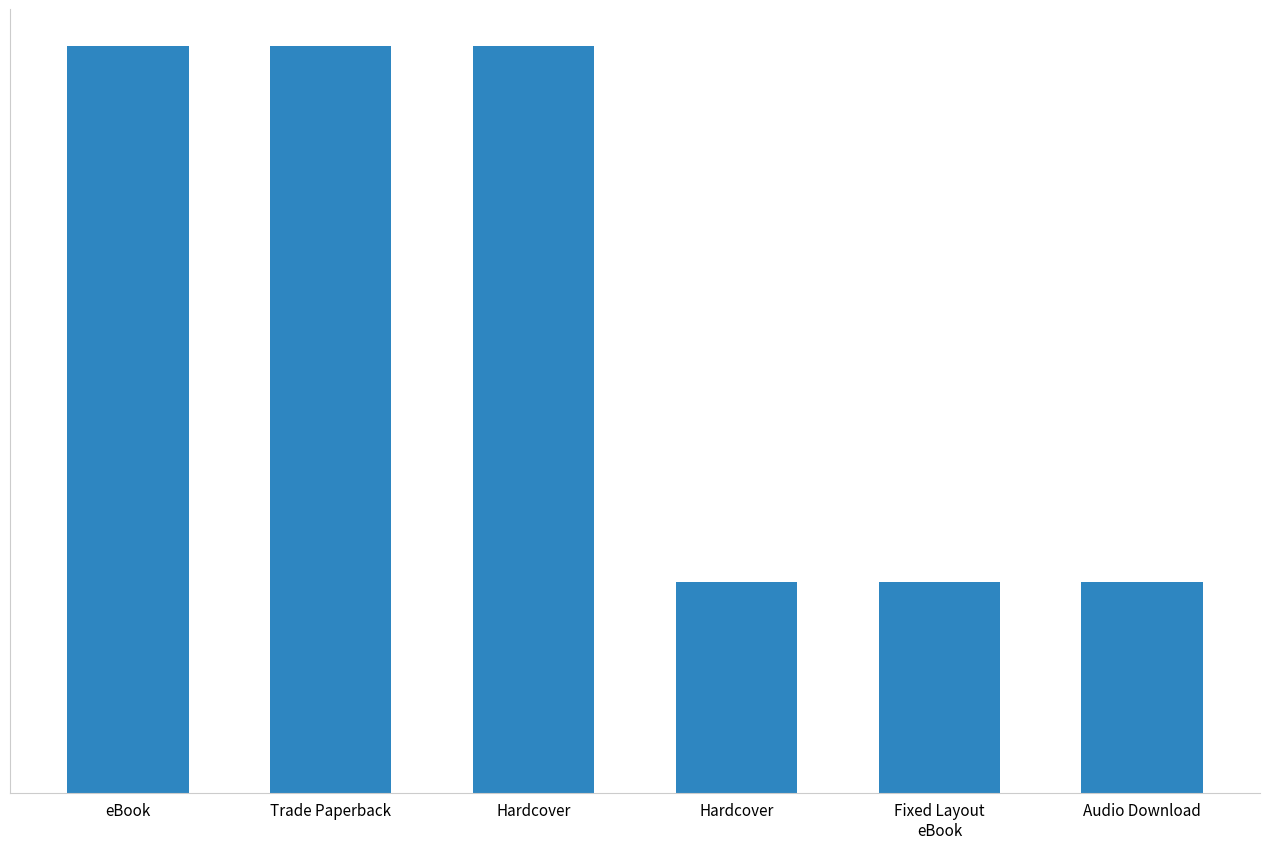

What is the smallest value displayed?

162433911